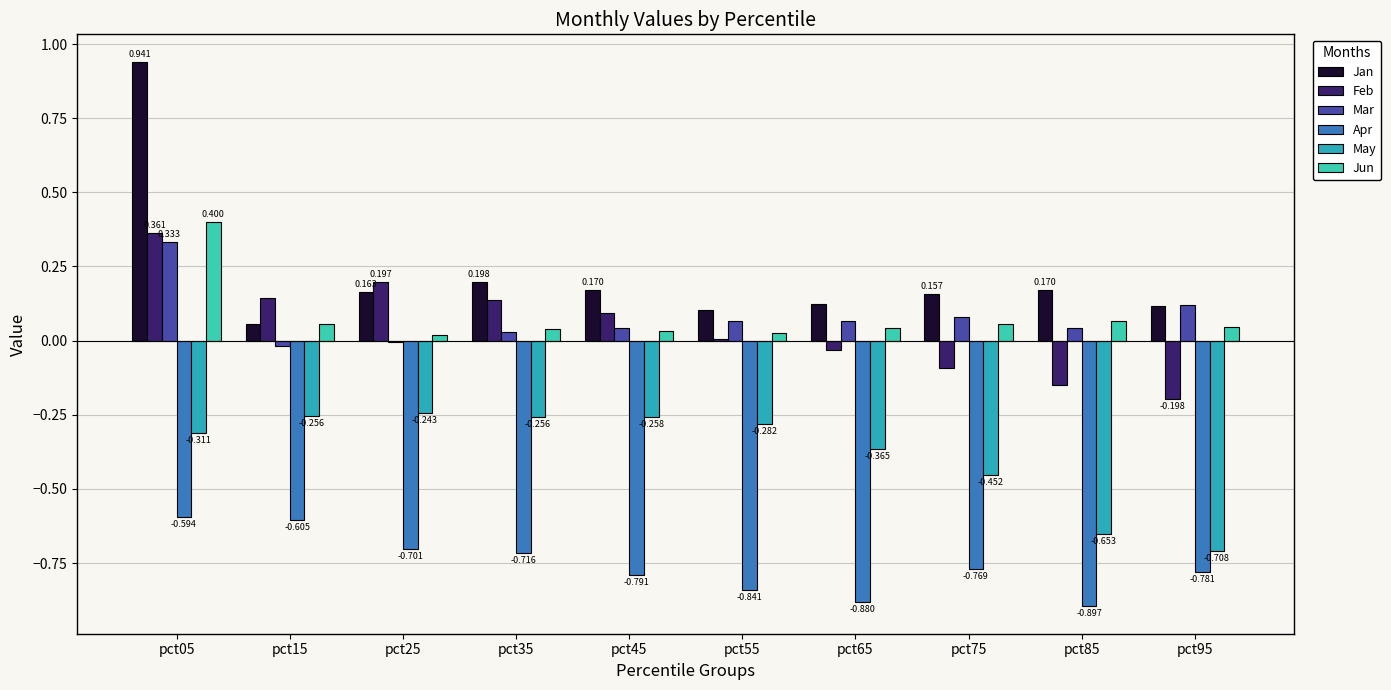

Which series changed the most between pct15 and pct45?

Apr